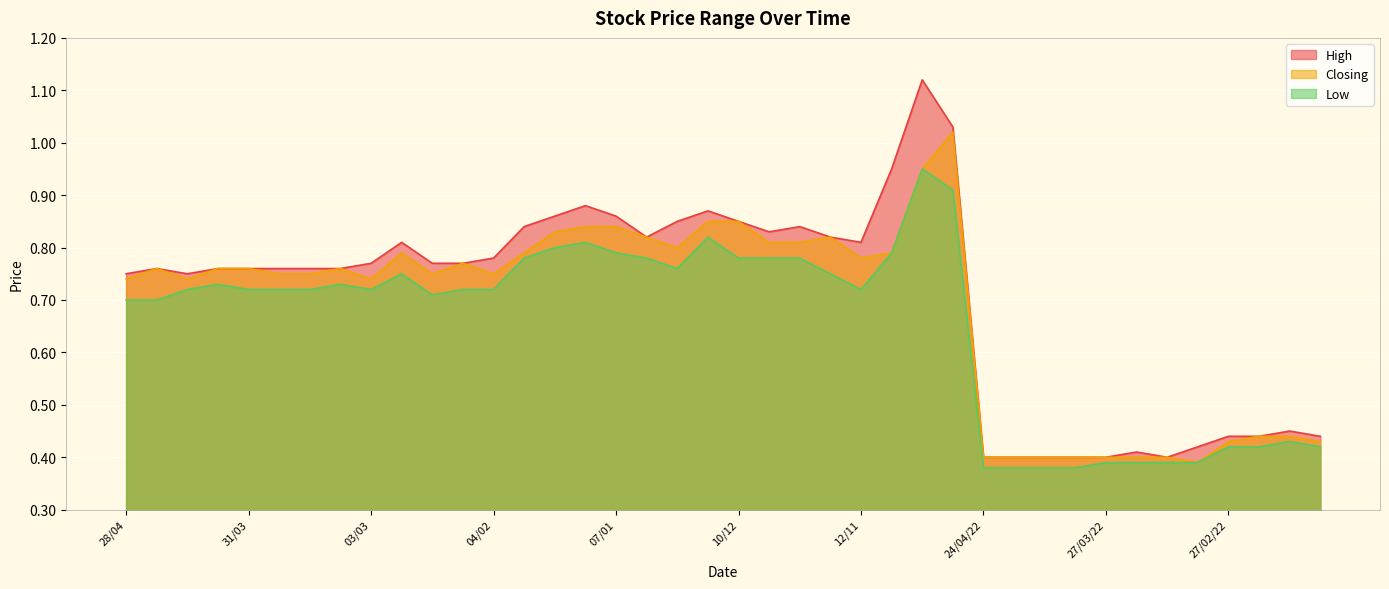

What is the label of the 13th point from the right?

22/10